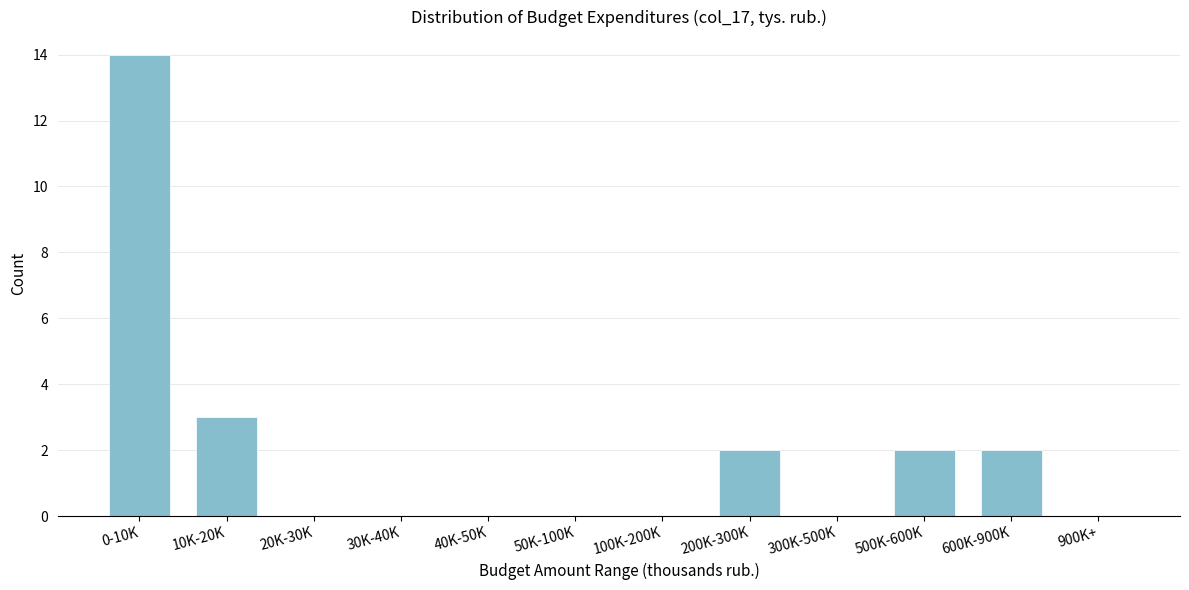

Reading left to right, what are all the values shown in this chart?

0-10K=14	10K-20K=3	20K-30K=0	30K-40K=0	40K-50K=0	50K-100K=0	100K-200K=0	200K-300K=2	300K-500K=0	500K-600K=2	600K-900K=2	900K+=0